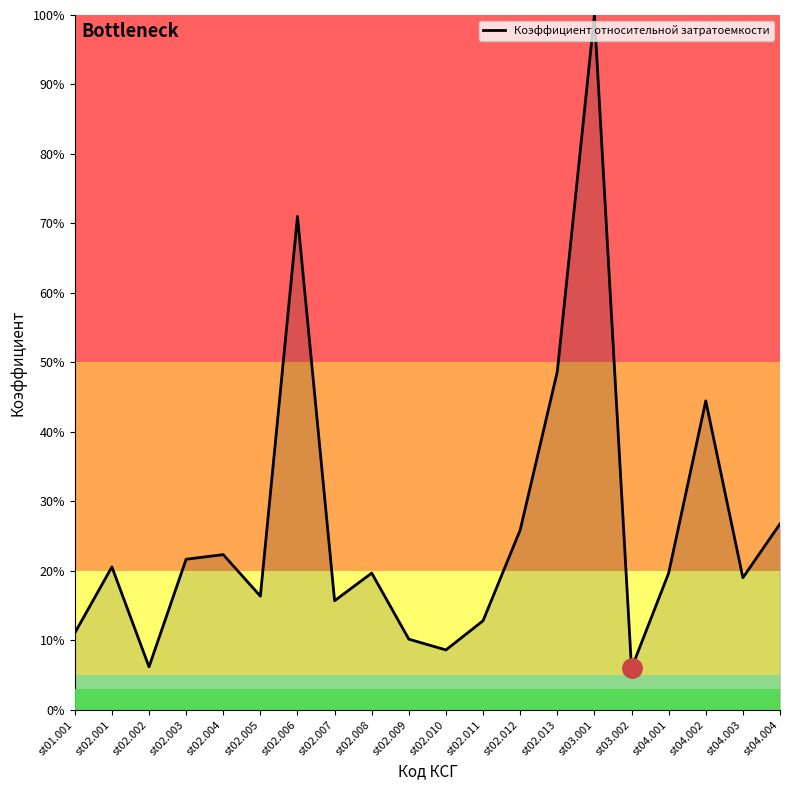

Read the value at st02.009.

10.2